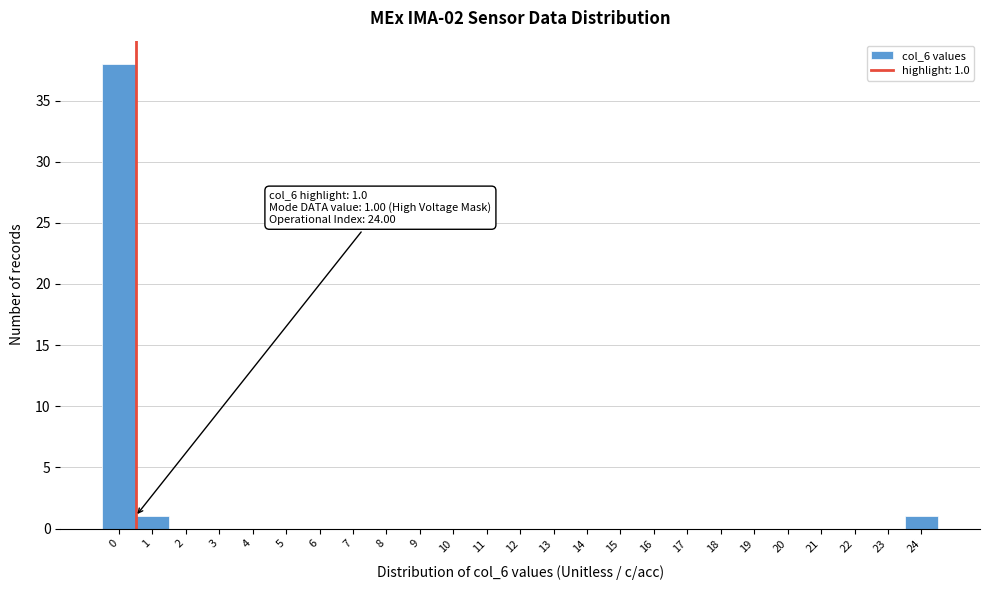

Reading left to right, transcribe all the data shown in this chart.

0=38	1=1	2=0	3=0	4=0	5=0	6=0	7=0	8=0	9=0	10=0	11=0	12=0	13=0	14=0	15=0	16=0	17=0	18=0	19=0	20=0	21=0	22=0	23=0	24=1